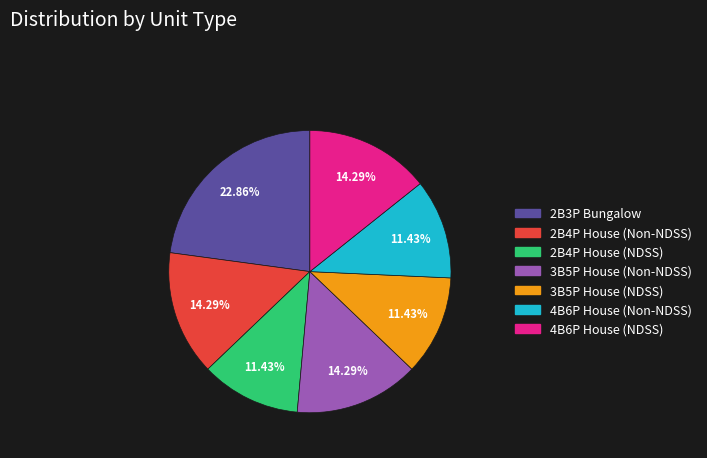

Is there any slice that represents more than half of the pie?

No